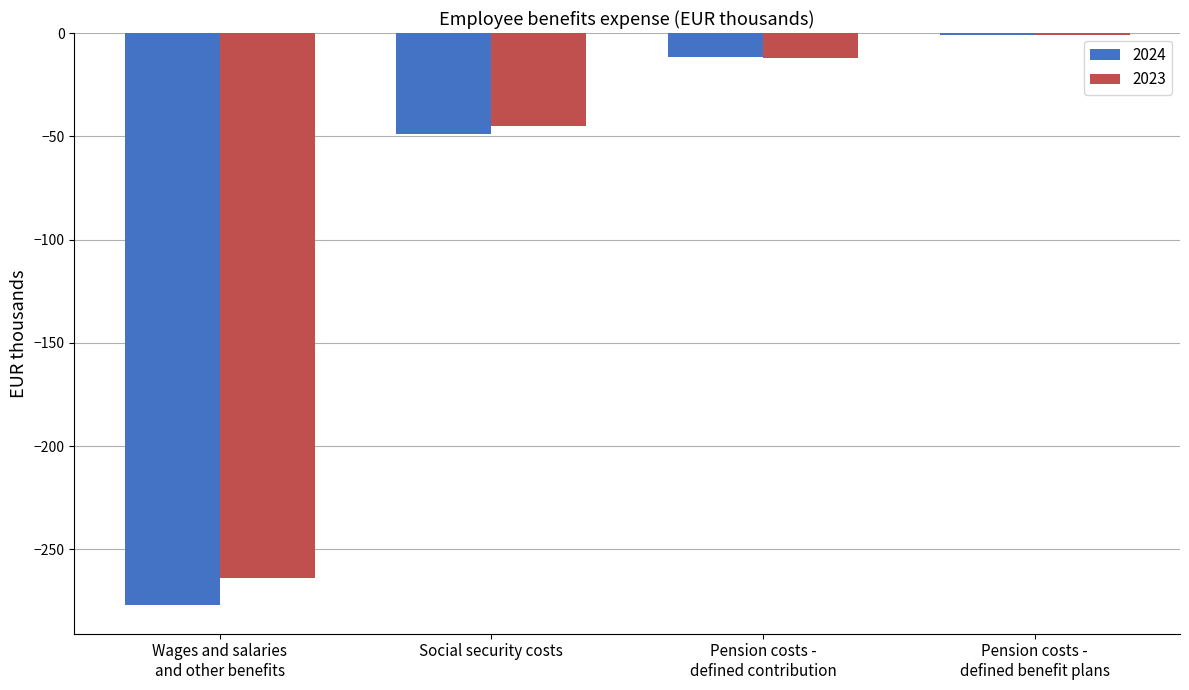

Count the number of categories in the chart.

4